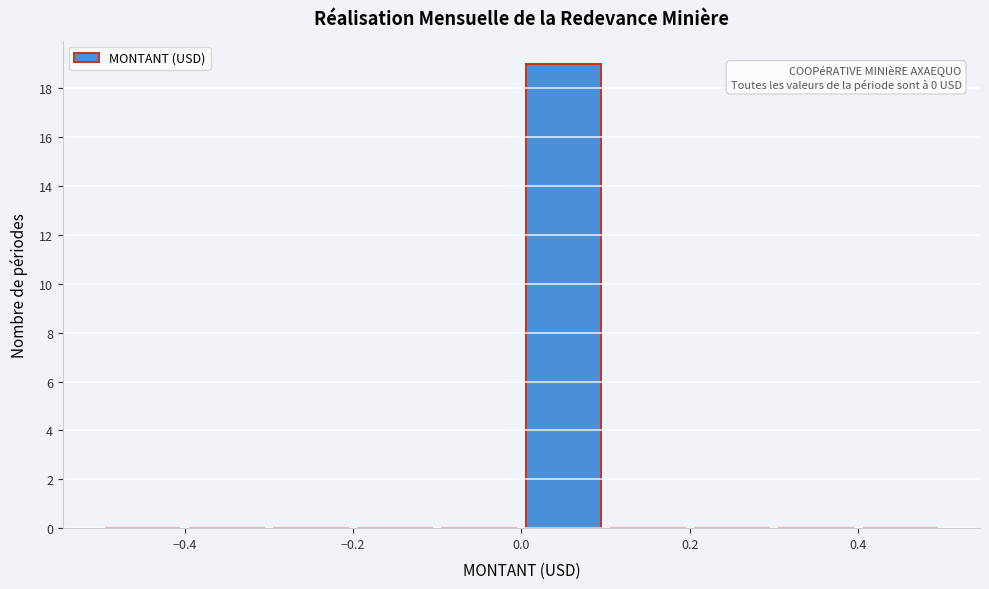

Over which range of the x-axis is the bar tallest?

0.0 to 0.1